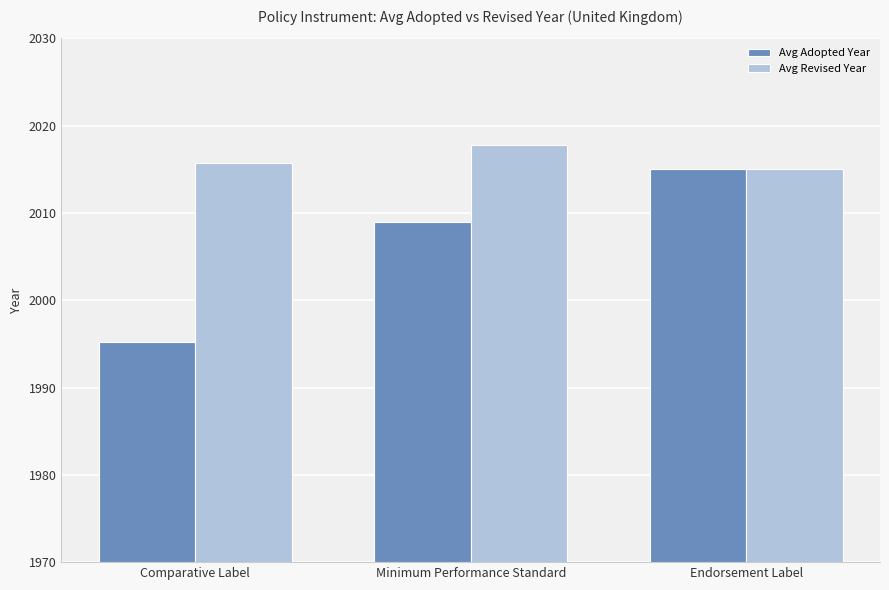

At how many categories does at least one series exceed 2002?

3